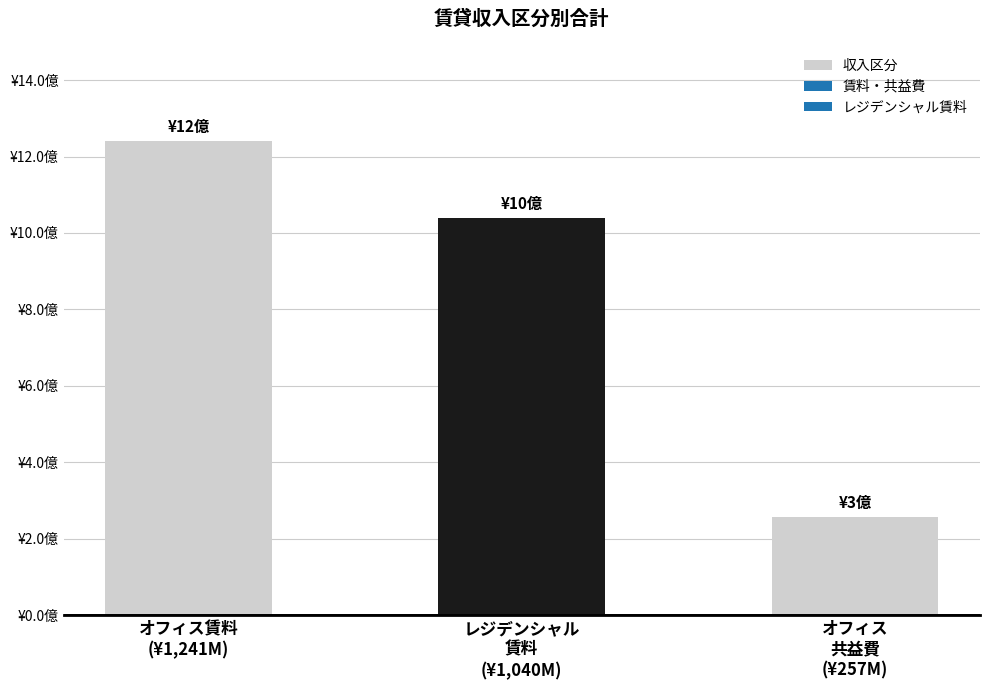

Are the bars horizontal?

No